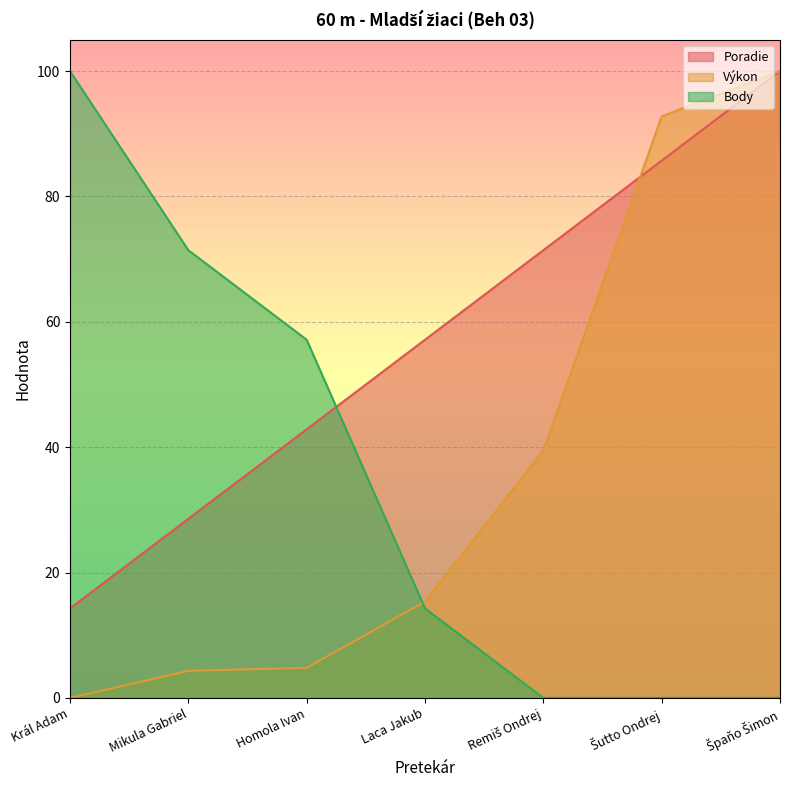

True or false: Body and Výkon cross at least once.

True